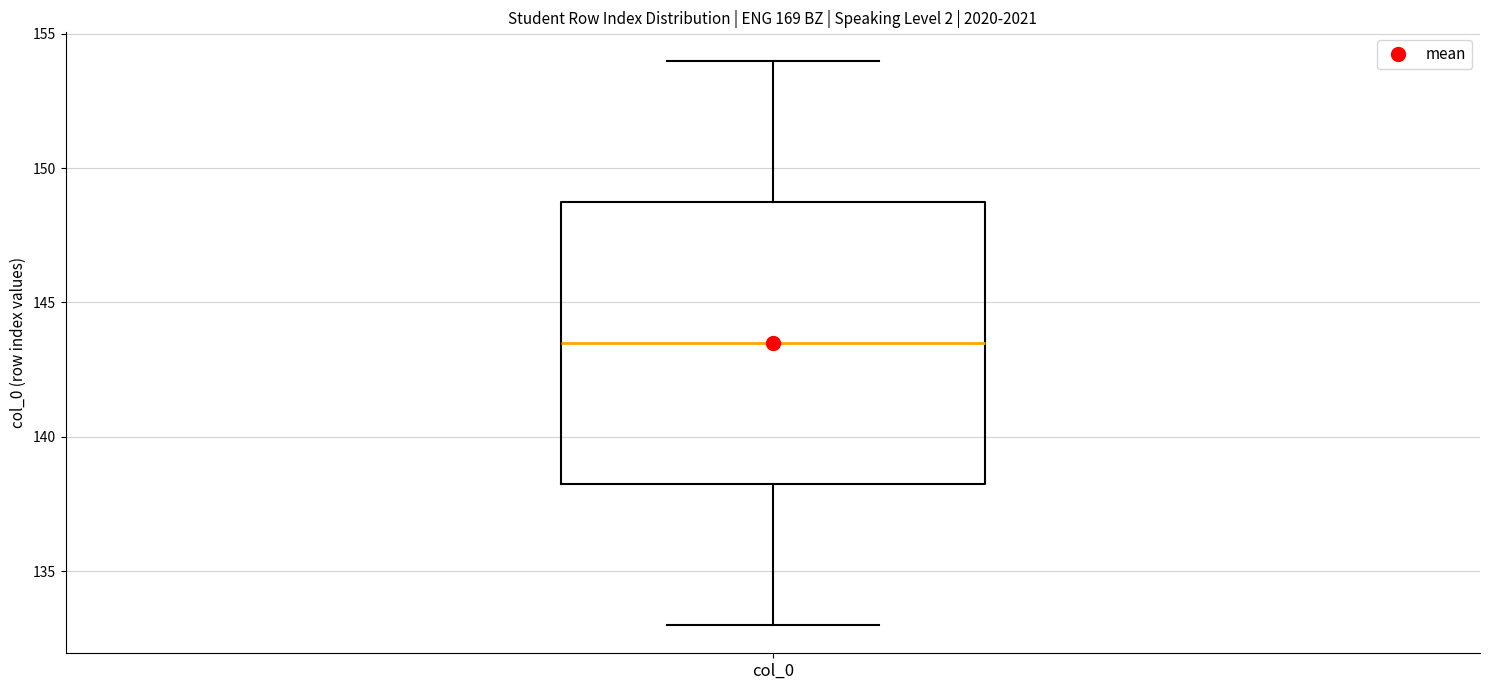

Read this box plot against the y-axis: the position of the median line, the range covered by the box, and the ends of both whiskers. The values are not printed on the chart, so give them approximately, as read against the axis.

median 143.5, box 138.5 to 149.0, whiskers 133.0 to 154.0